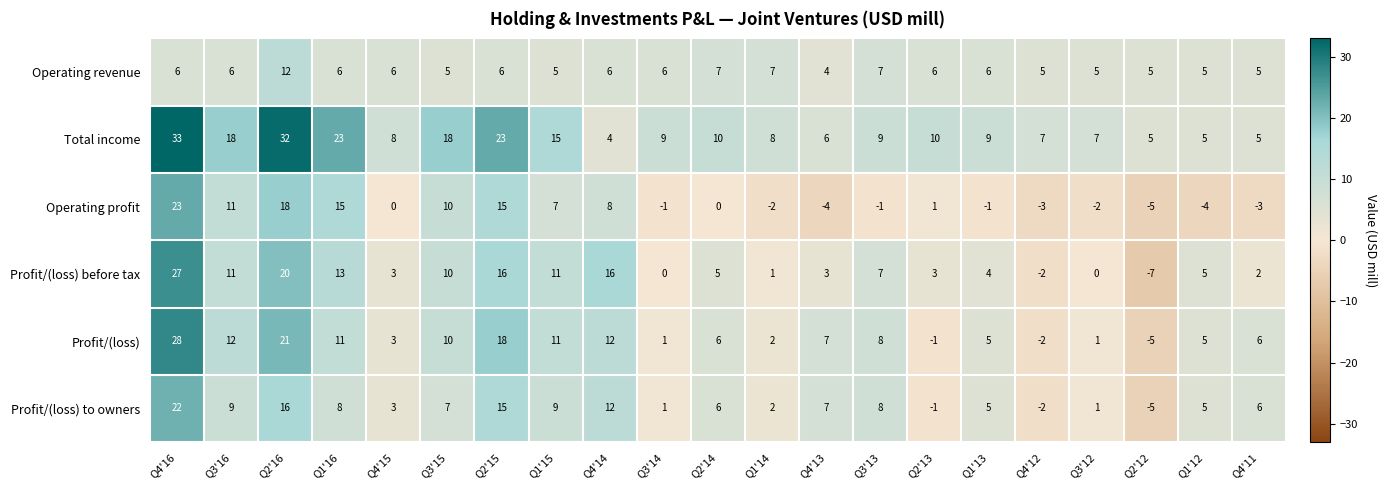

What is the sum of the Operating revenue values at Q3'15 and Q4'13?

9